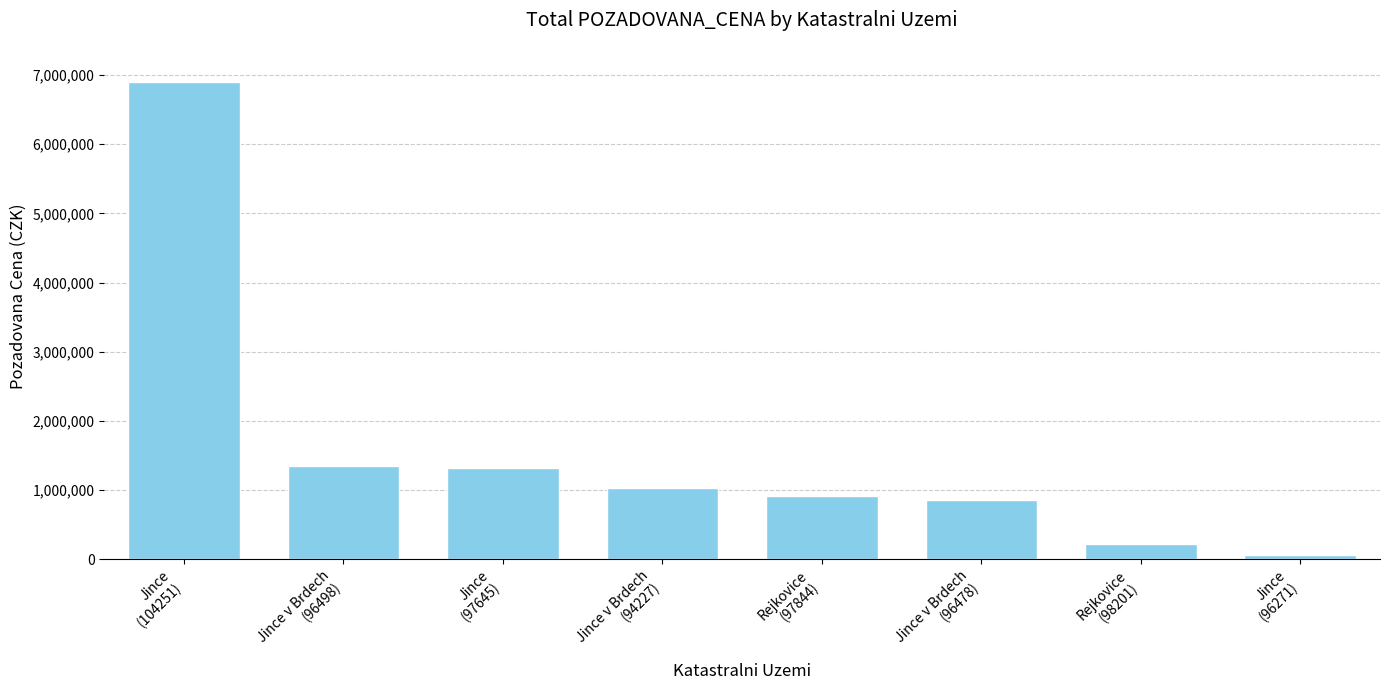

What is the sum of the values at Jince v Brdech
(94227) and Jince
(104251)?

7926080